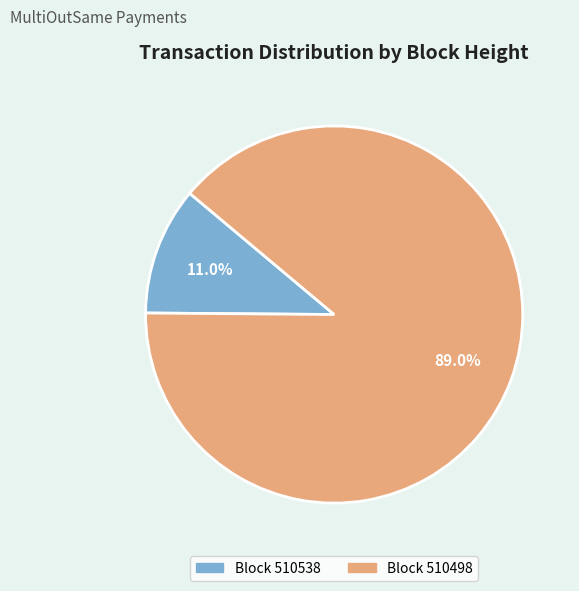

Is there a majority slice in this chart?

Yes